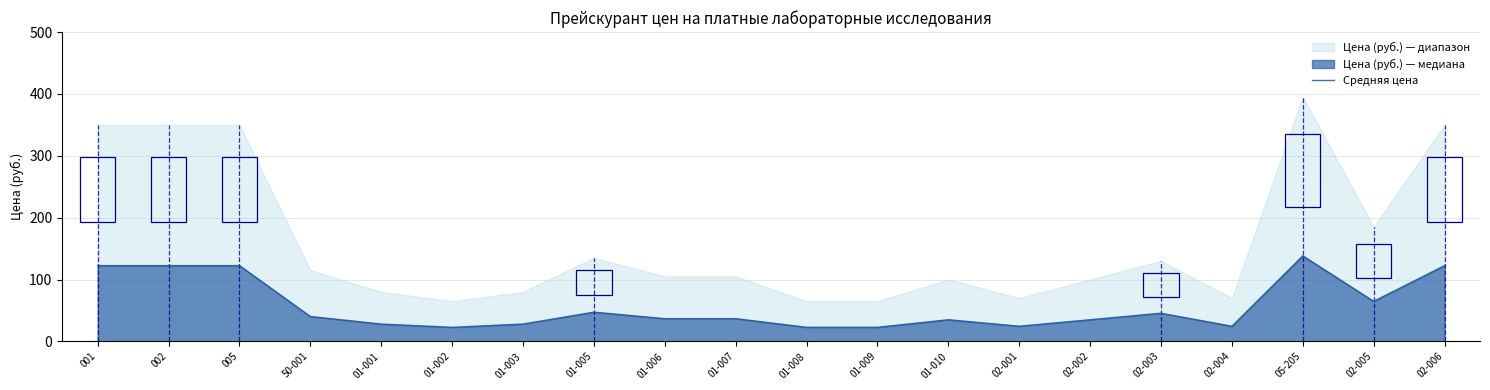

Reading left to right, transcribe all the data shown in this chart.

001=122.5	002=122.5	005=122.5	50-001=40.2	01-001=28.0	01-002=22.8	01-003=28.0	01-005=47.2	01-006=36.8	01-007=36.8	01-008=22.8	01-009=22.8	01-010=35.0	02-001=24.5	02-002=35.0	02-003=45.5	02-004=24.5	05-205=138.2	02-005=64.8	02-006=122.5